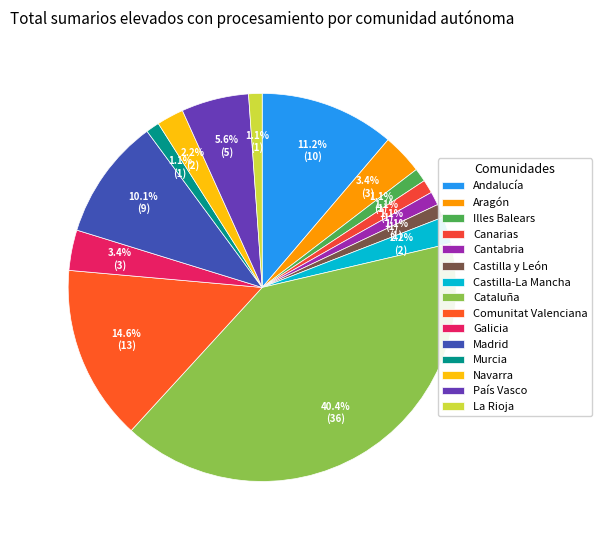

Does Comunitat Valenciana represent more than half of the total?

No